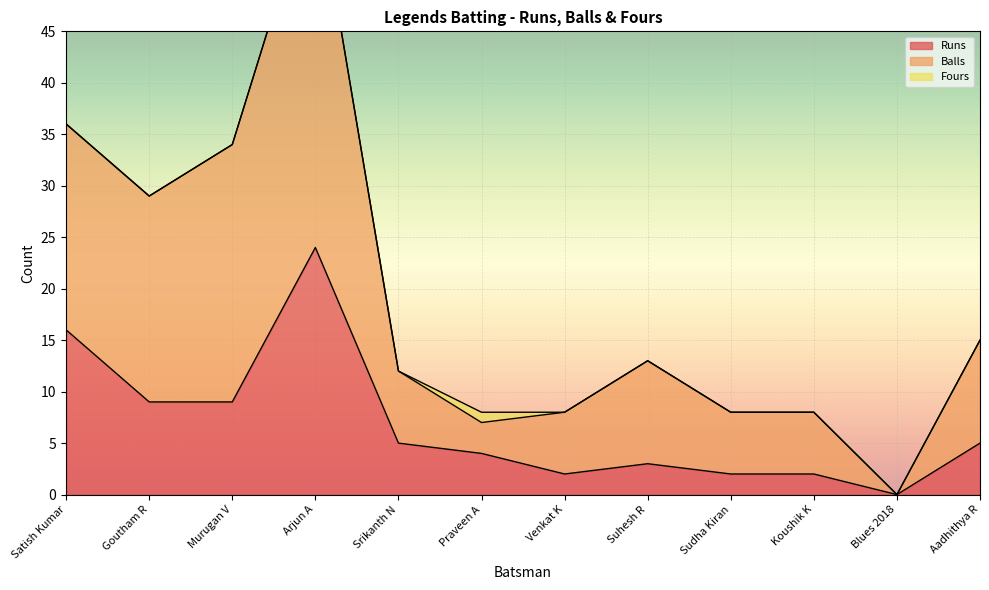

What is the maximum value for Runs?

24